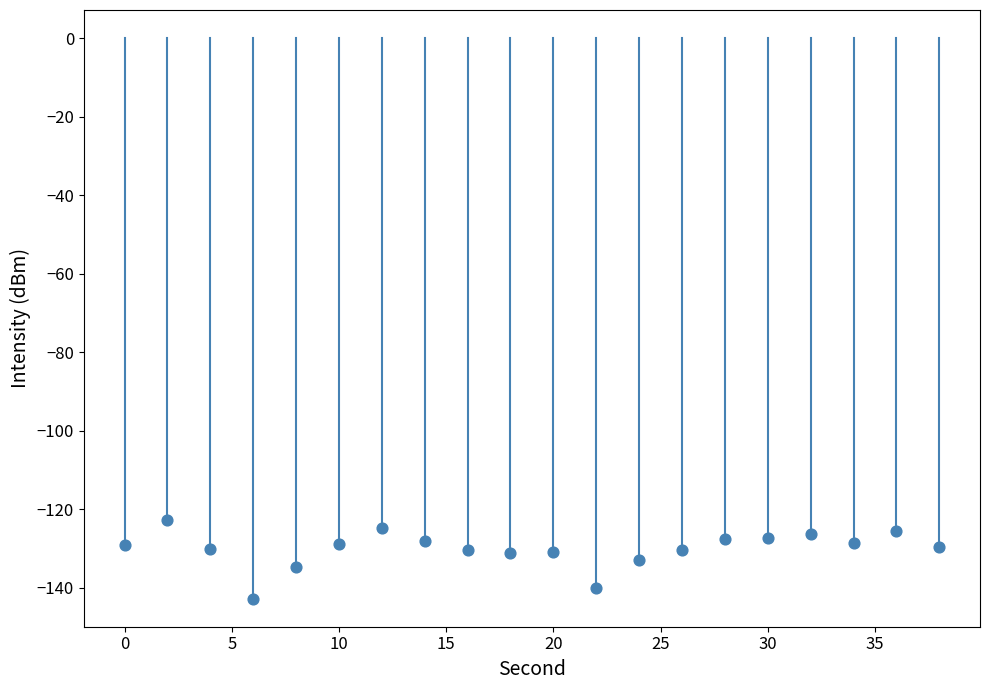

What is the range of Y values (max minus min)?

19.9